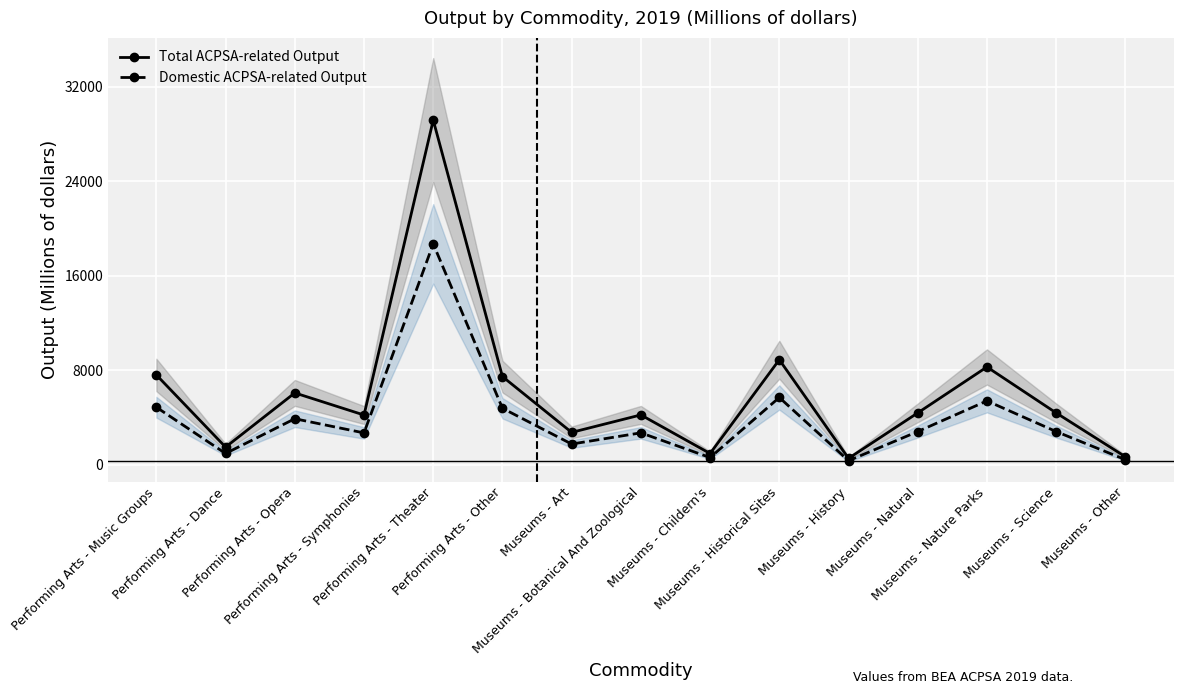

How many data points in Domestic ACPSA-related Output are above 2820?

6